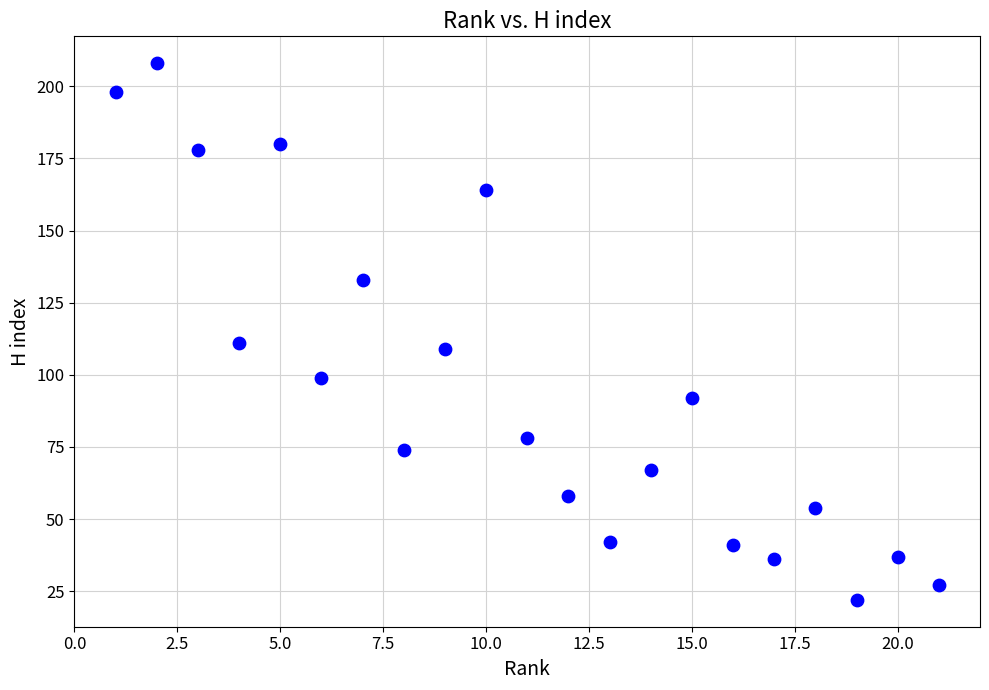

What is the range of X values (max minus min)?

20